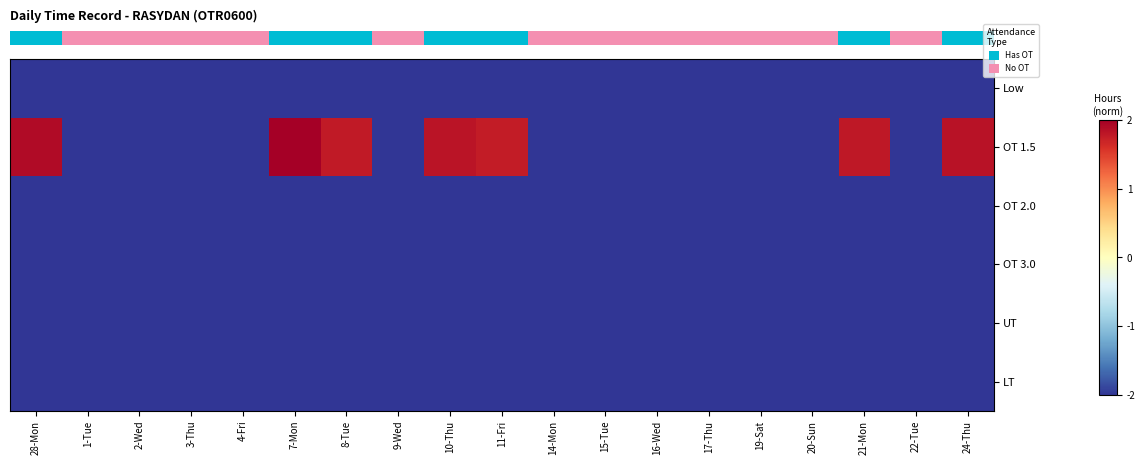

How many data points does each series have?

19